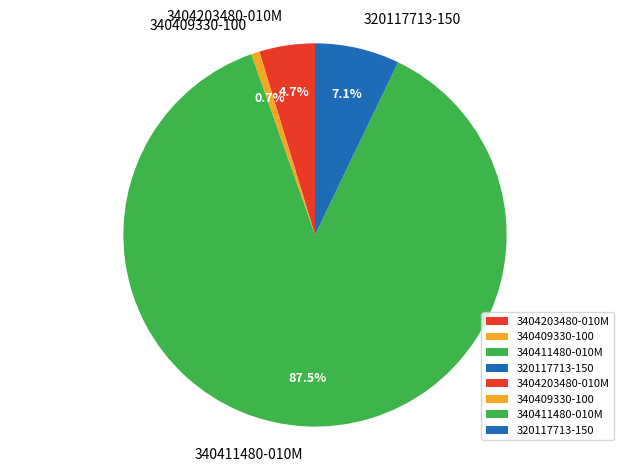

Which has a higher value, 320117713-150 or 340409330-100?

320117713-150